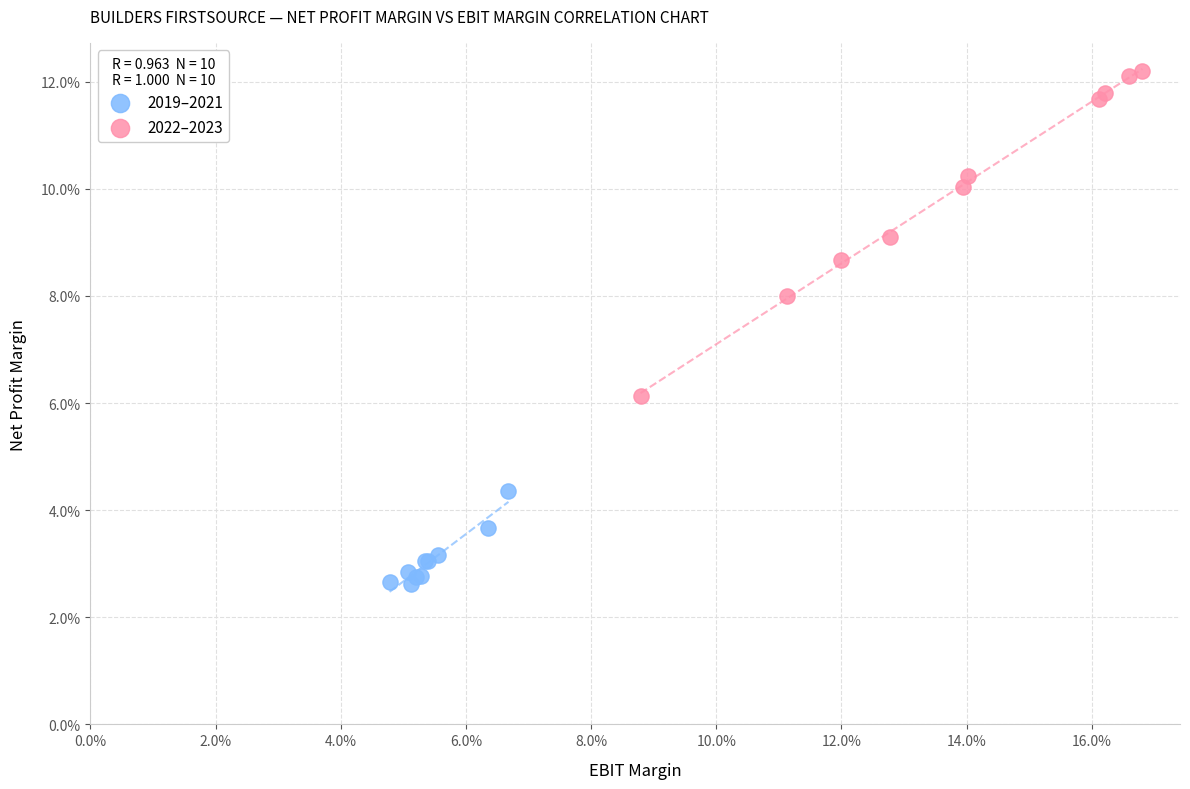

Which series reaches the maximum Y coordinate?

2022–2023